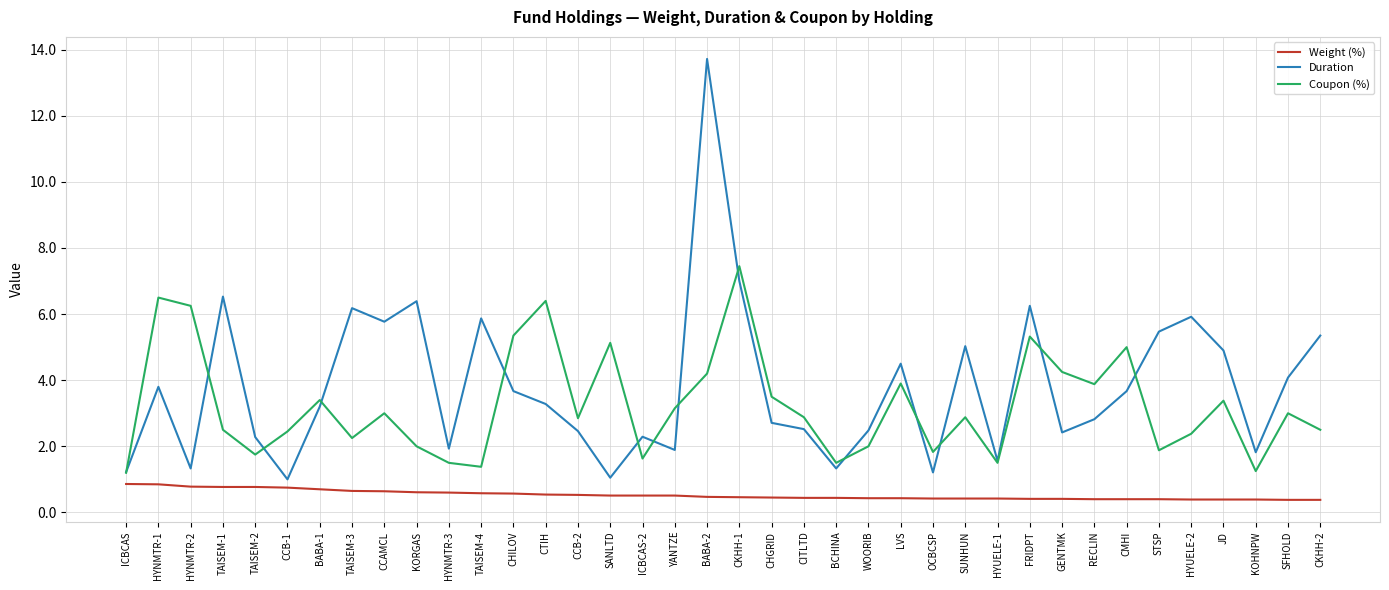

What is the lowest value of the Duration series?

1.0